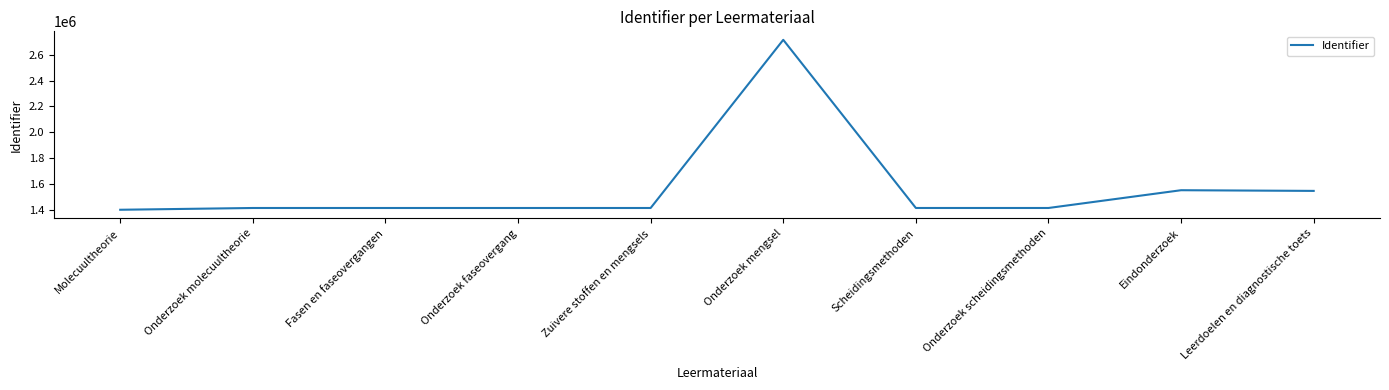

Count the number of categories in the chart.

10